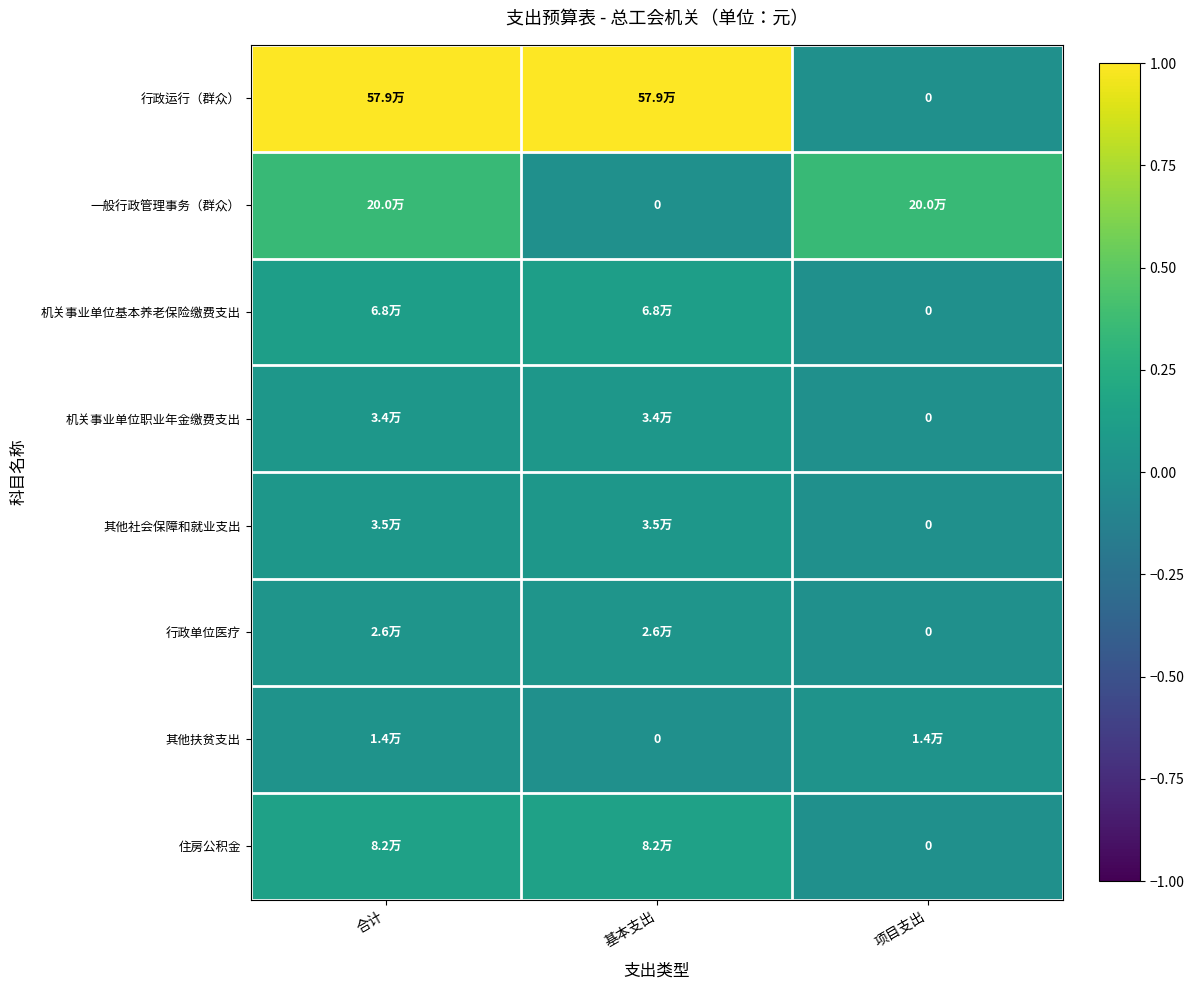

Which series has the largest total across all categories?

行政运行（群众）